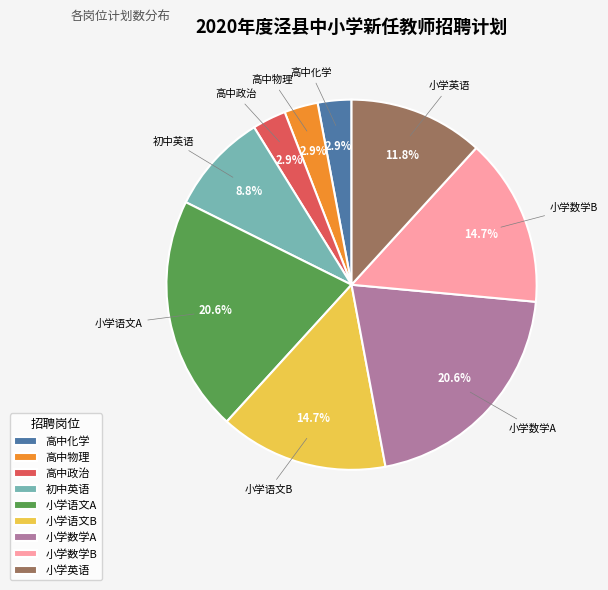

What percentage do 小学数学B and 小学语文A together represent?

35.3%